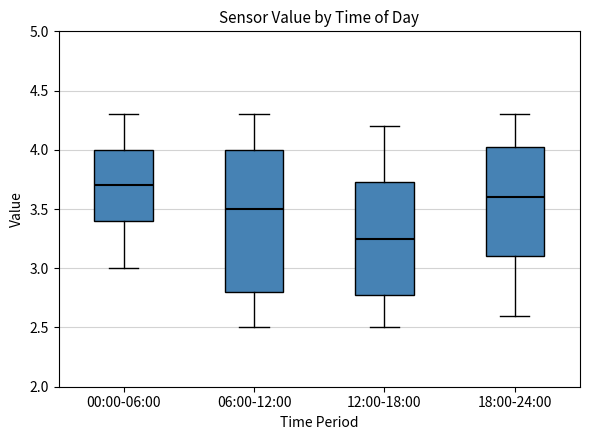

Which box's median line is the highest?

00:00-06:00